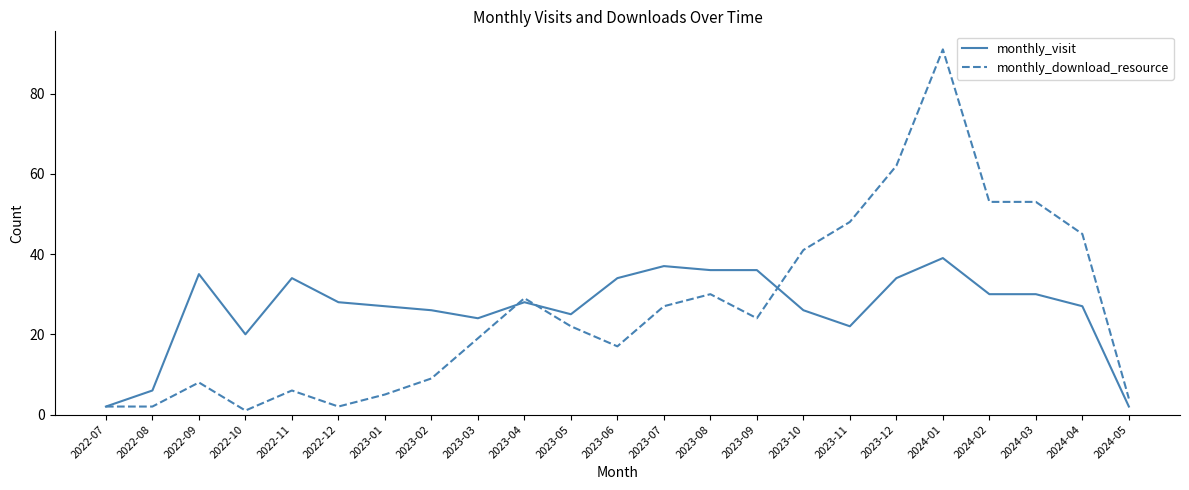

List the series in order of their peak value, highest first.

monthly_download_resource, monthly_visit